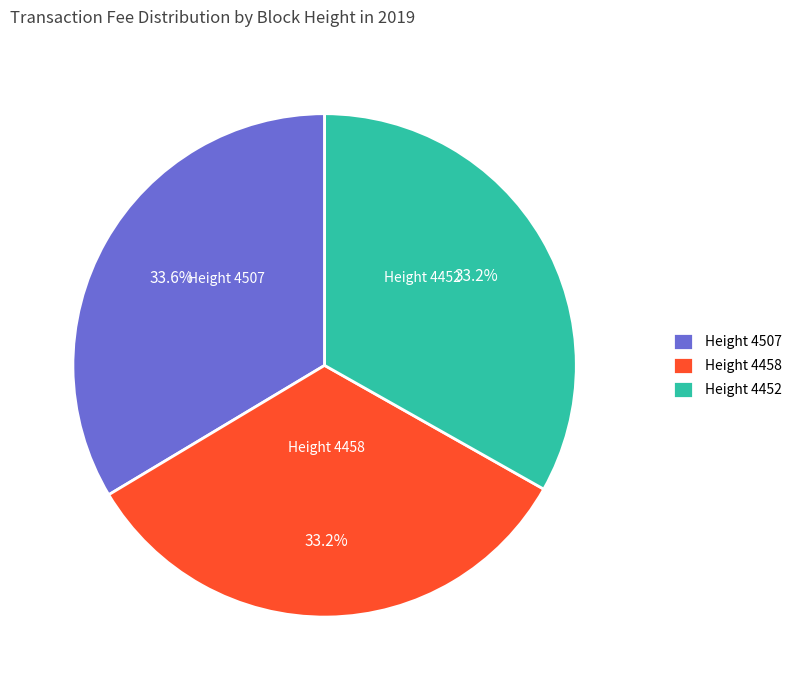

What is the ratio of the value at Height 4507 to the value at Height 4458?

1.0